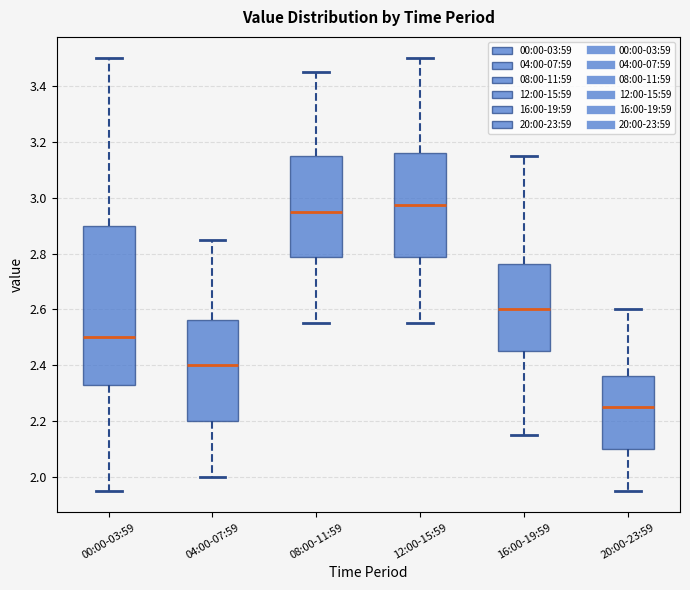

Which box's median line is the lowest?

20:00-23:59